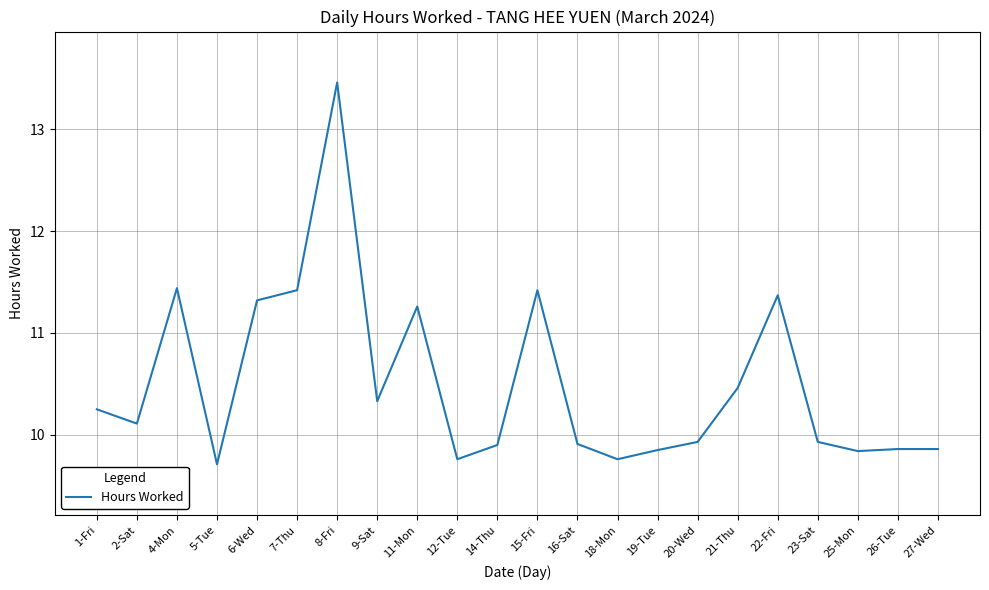

What is the minimum value shown in the chart?

9.7